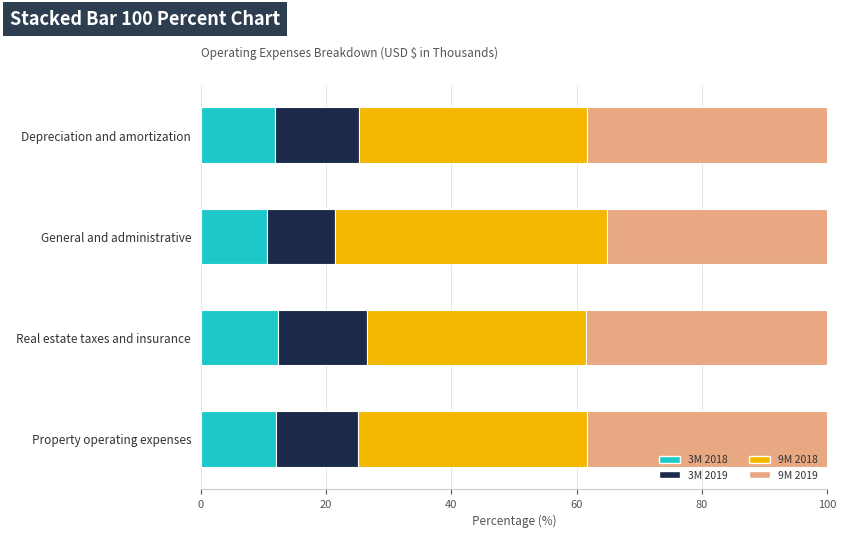

What is the average value of the 3M 2018 series?

11.7